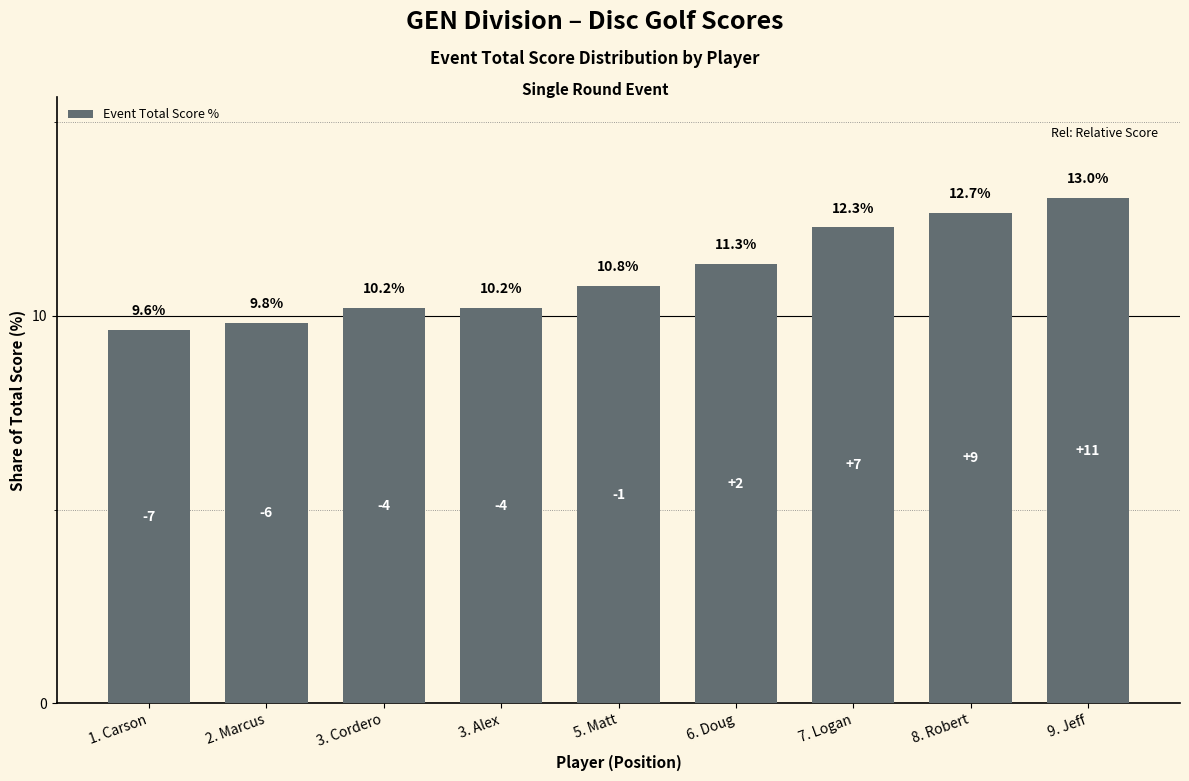

What is the change in value from 2. Marcus to 8. Robert?

+2.8